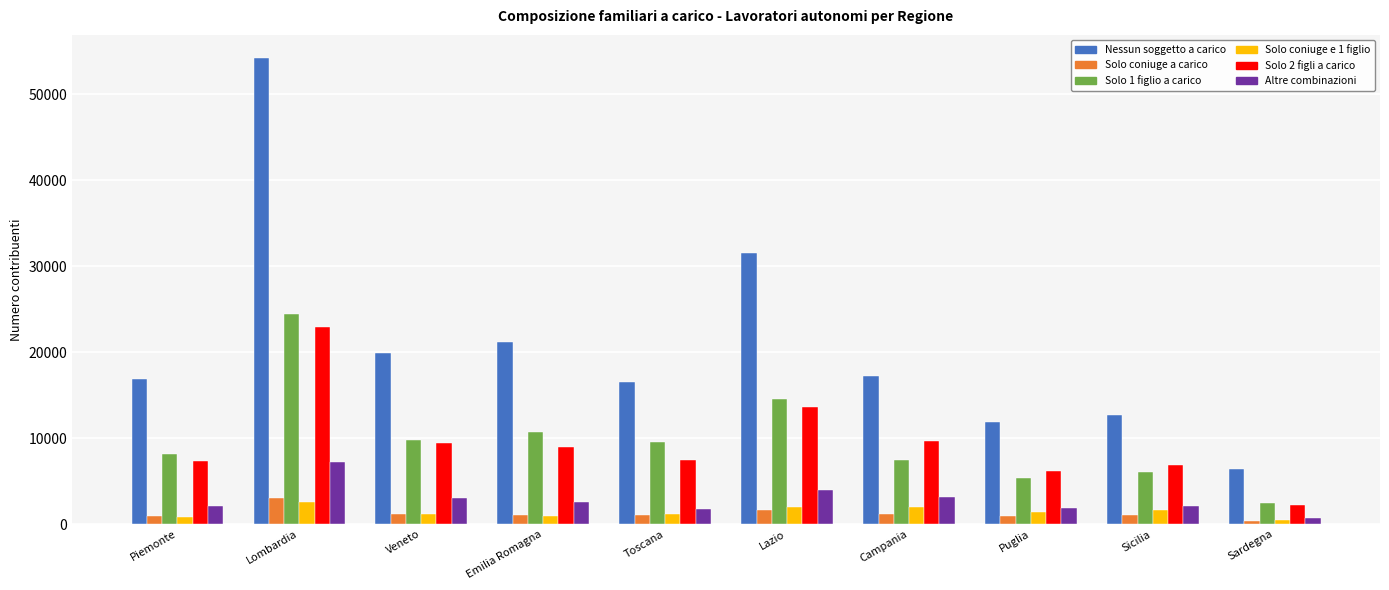

What is the difference between the maximum and minimum values in the Altre combinazioni series?

6522